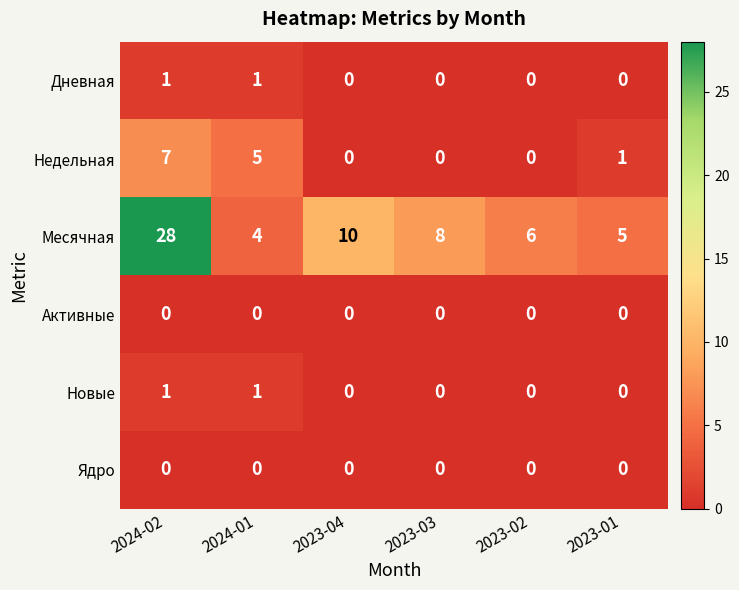

What is the sum of all Недельная values?

13